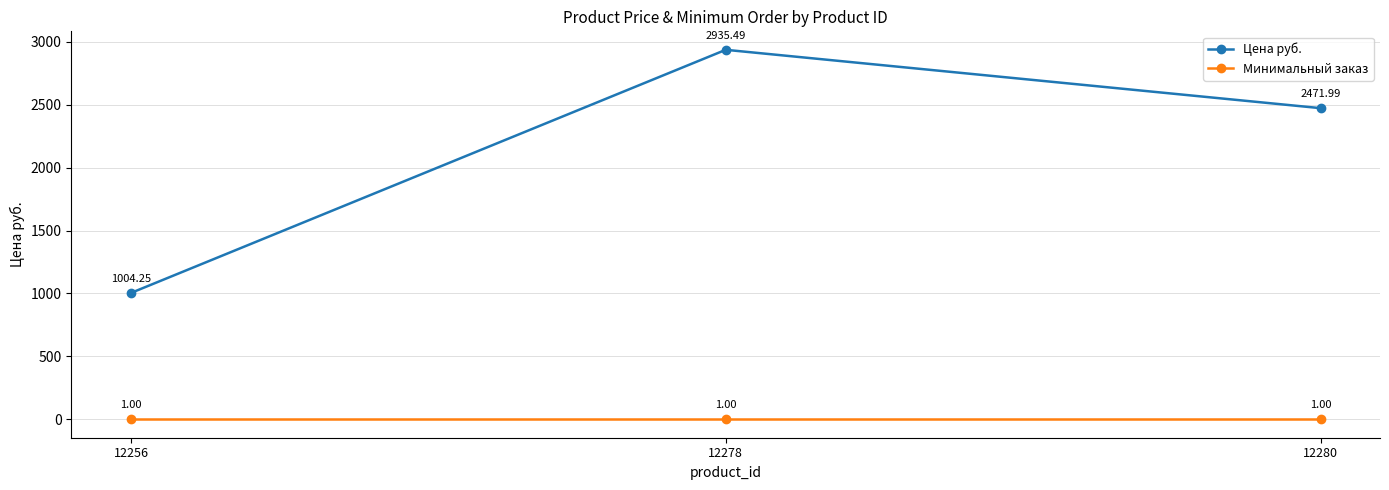

Rank the series at 12280 from highest to lowest value.

Цена руб., Минимальный заказ